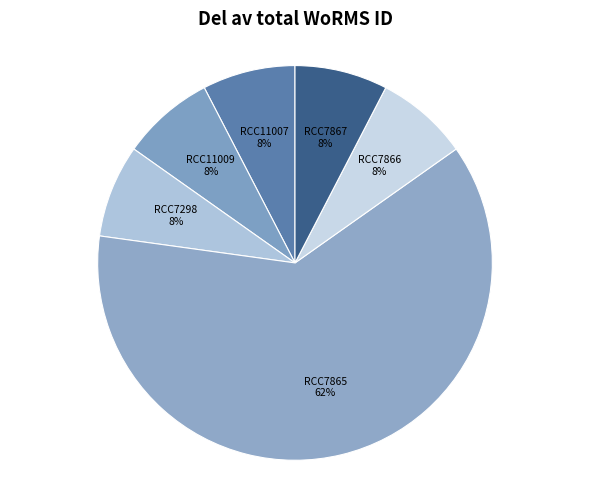

Which has a higher value, RCC11009 or RCC7865?

RCC7865